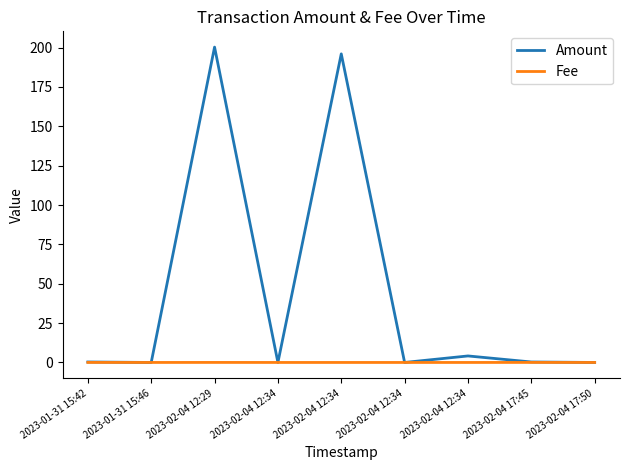

Reading left to right, transcribe all the data shown in this chart.

Amount: 0.3	0.0	200.3	0.0	196.0	0.0	4.1	0.3	0.0
Fee: 0.0	0.0	0.0	0.0	0.0	0.0	0.0	0.0	0.0